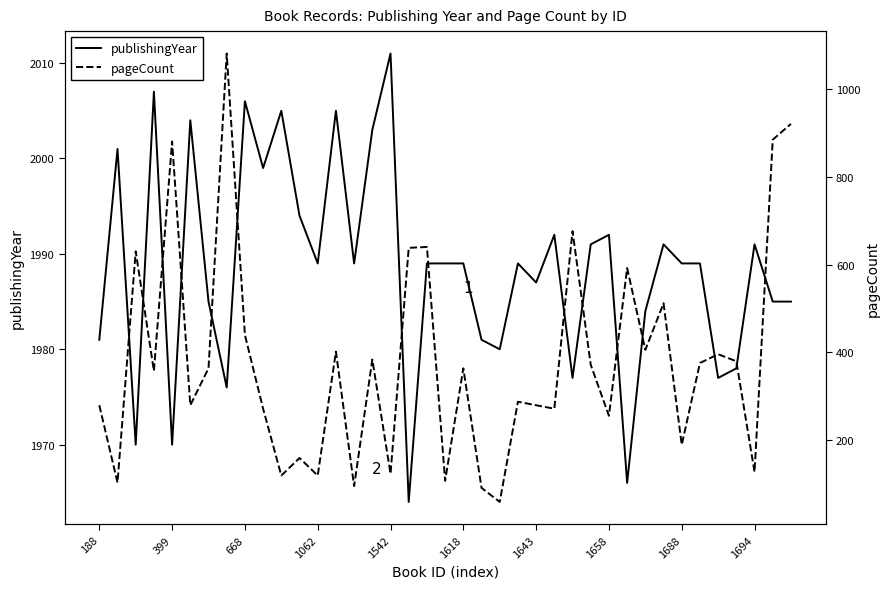

True or false: publishingYear and pageCount intersect in this chart.

False